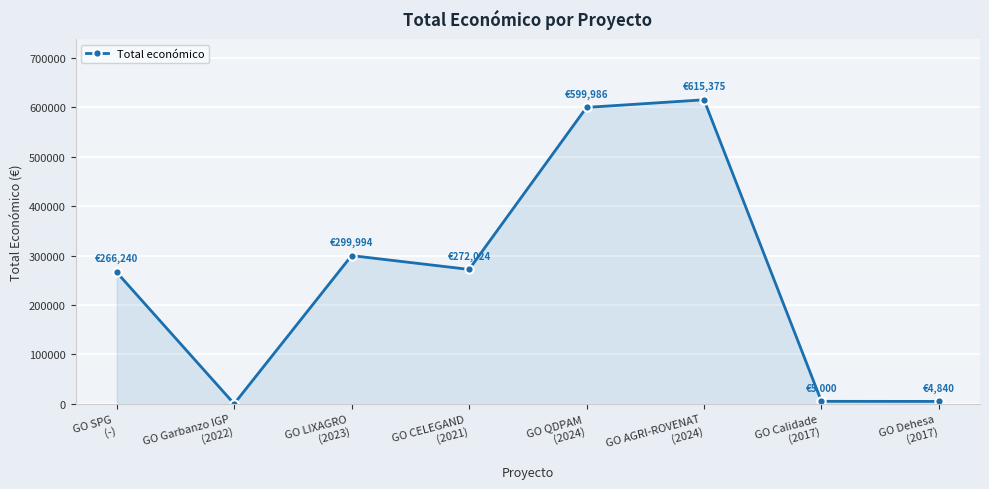

What is the average value?

257932